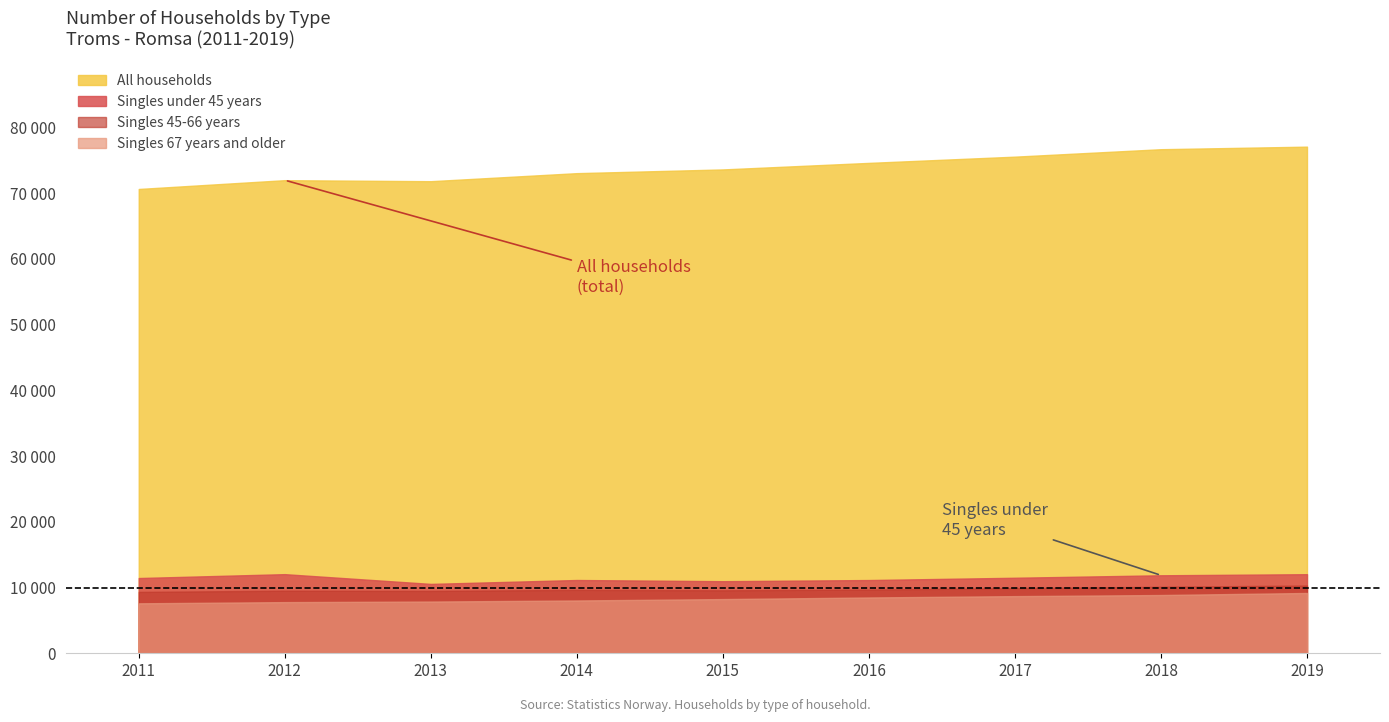

Where is Singles under 45 years nearest to the value 11296?

2014